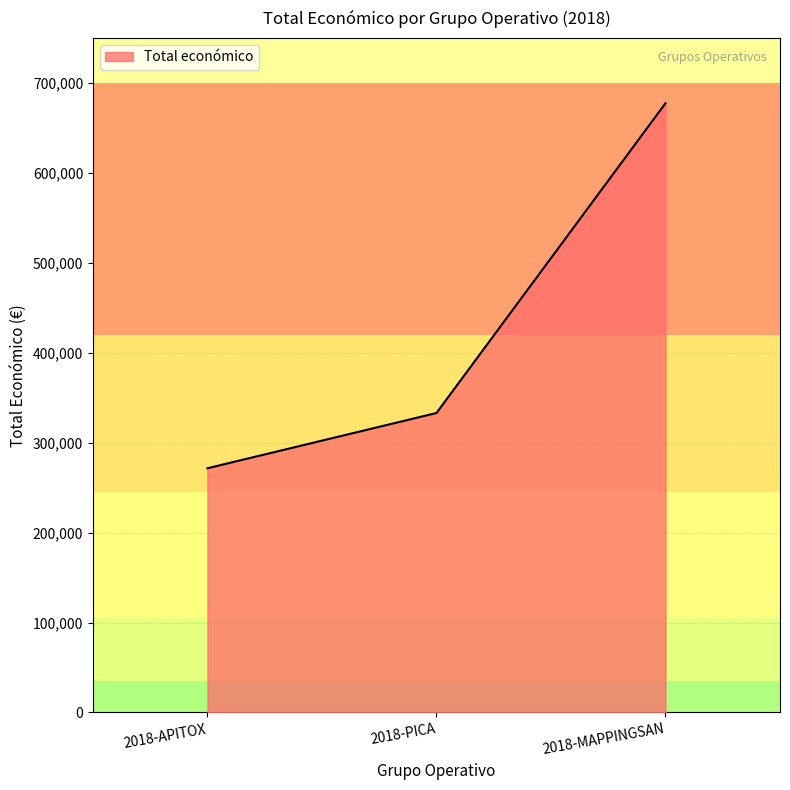

What is the change in value from 2018-PICA to 2018-MAPPINGSAN?

+344424